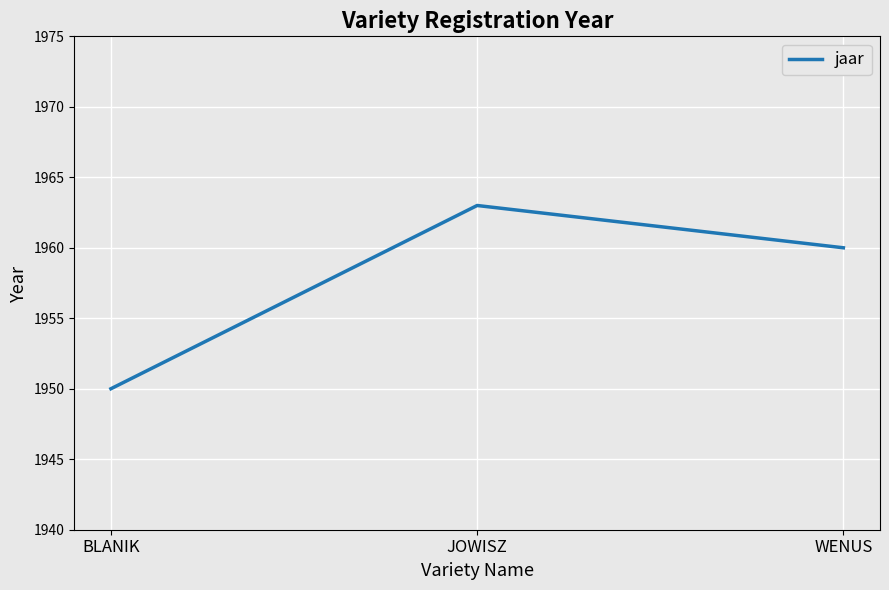

Does the chart have visible grid lines?

Yes